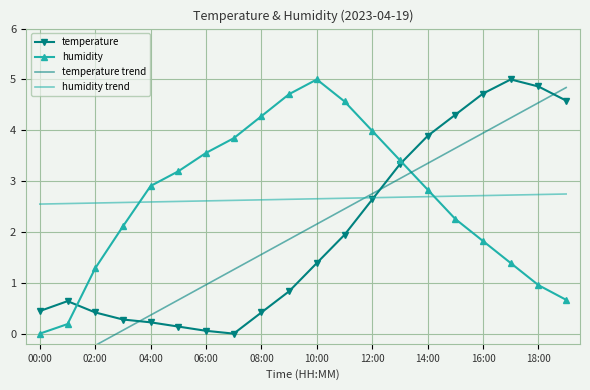

What is the maximum value for humidity?

5.0